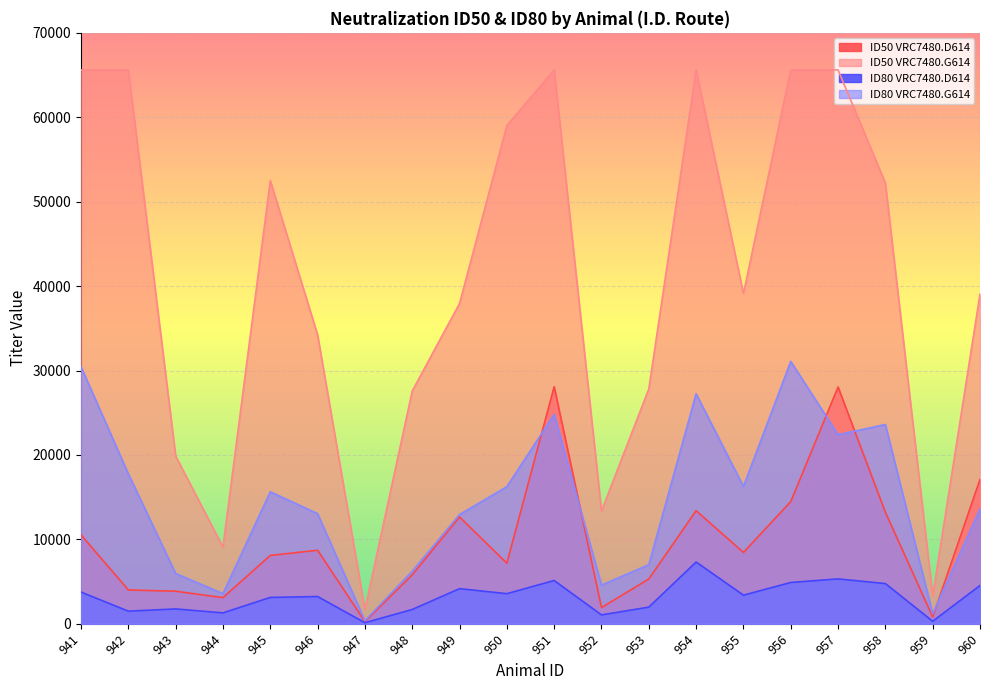

True or false: ID50 VRC7480.D614 and ID80 VRC7480.D614 intersect in this chart.

False